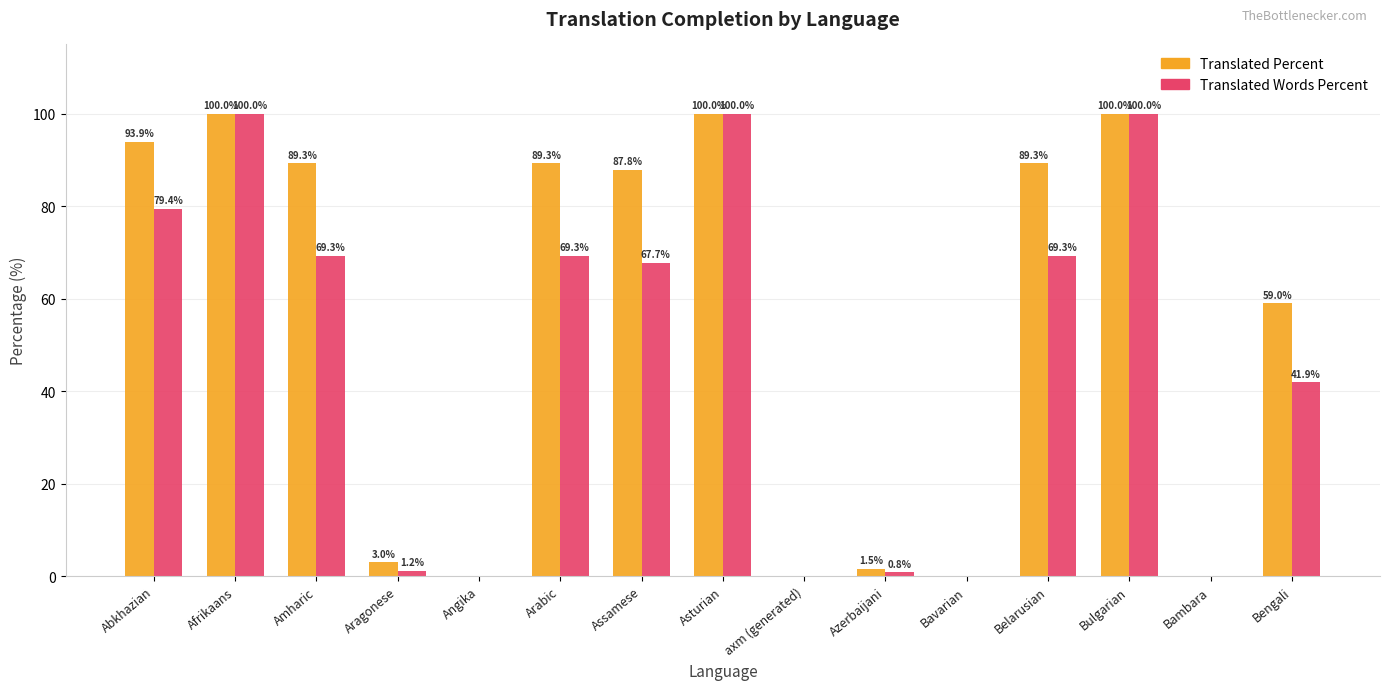

How many groups of bars are there?

15